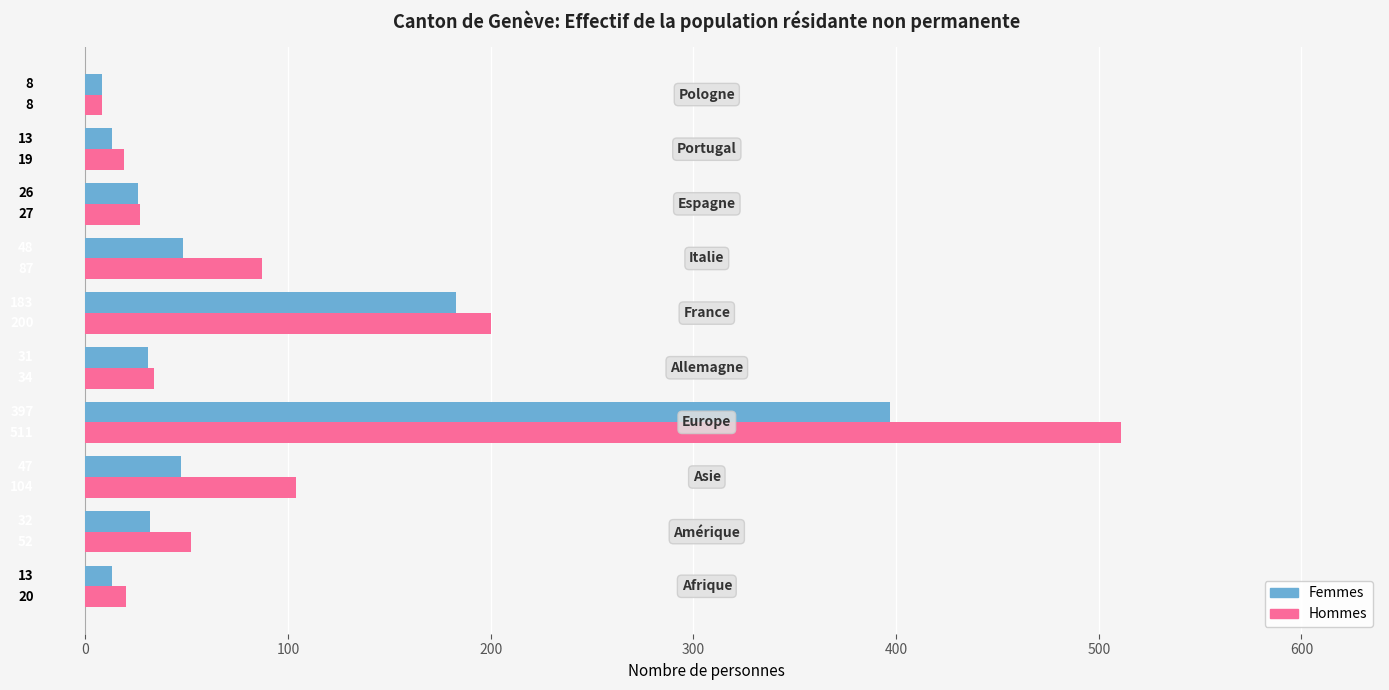

What is the maximum value for Hommes?

511